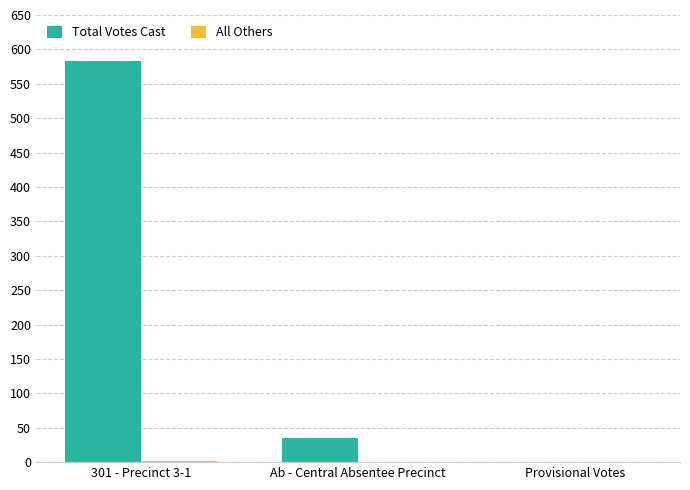

Which series has the widest spread of values?

Total Votes Cast